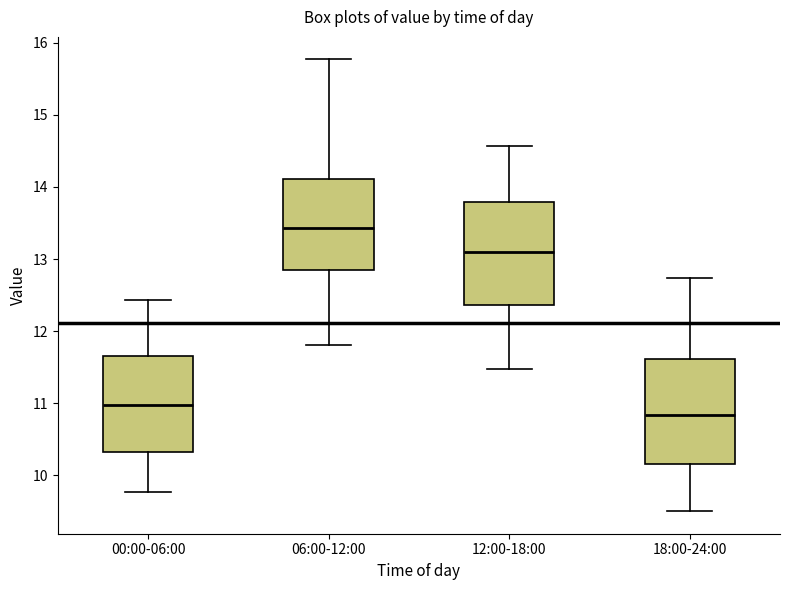

Reading left to right, transcribe this box plot: for each box, give where its median line is, the range the box spans, and where its two whiskers end, as read against the y-axis. The values are not printed on the chart, so give them approximately, as read against the axis.

00:00-06:00: median 11.0, box 10.3 to 11.7, whiskers 9.8 to 12.4
06:00-12:00: median 13.4, box 12.9 to 14.1, whiskers 11.8 to 15.8
12:00-18:00: median 13.1, box 12.4 to 13.8, whiskers 11.5 to 14.6
18:00-24:00: median 10.8, box 10.2 to 11.6, whiskers 9.5 to 12.7